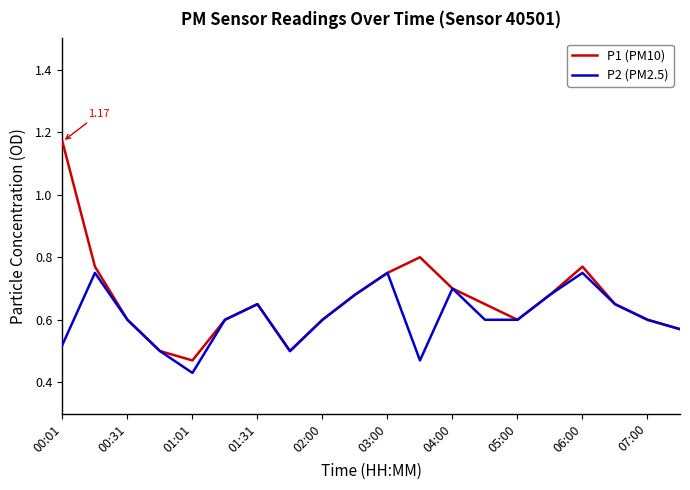

Rank the series by their average value, from lowest to highest.

P2 (PM2.5), P1 (PM10)